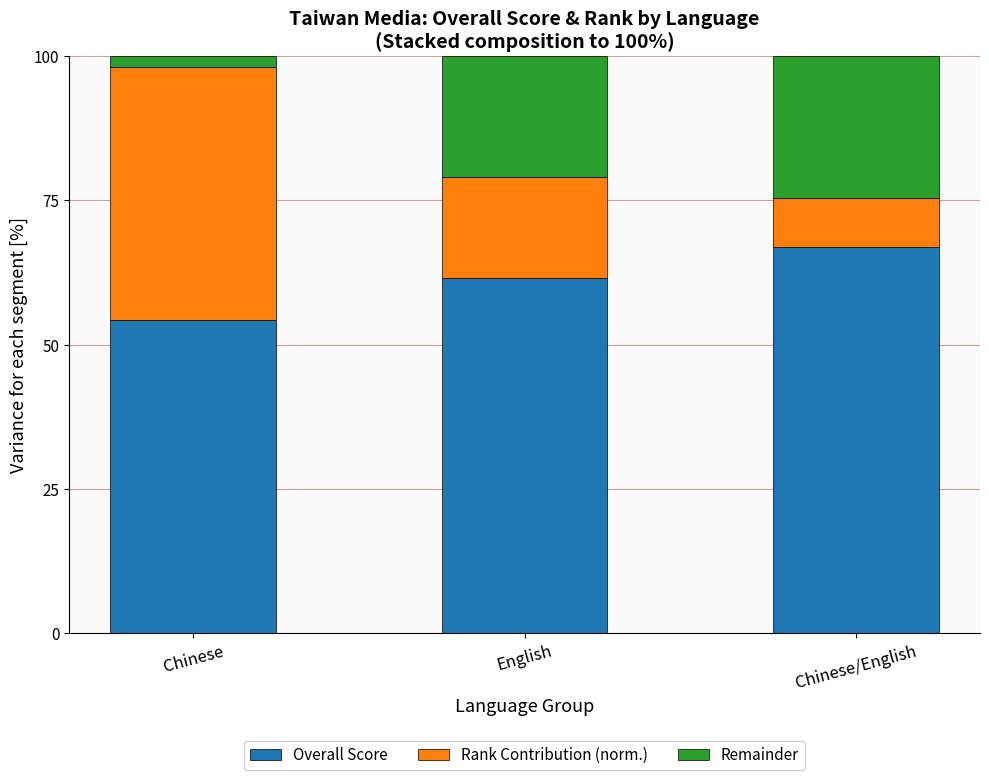

List the labels in order of Overall Score value, largest first.

Chinese/English, English, Chinese